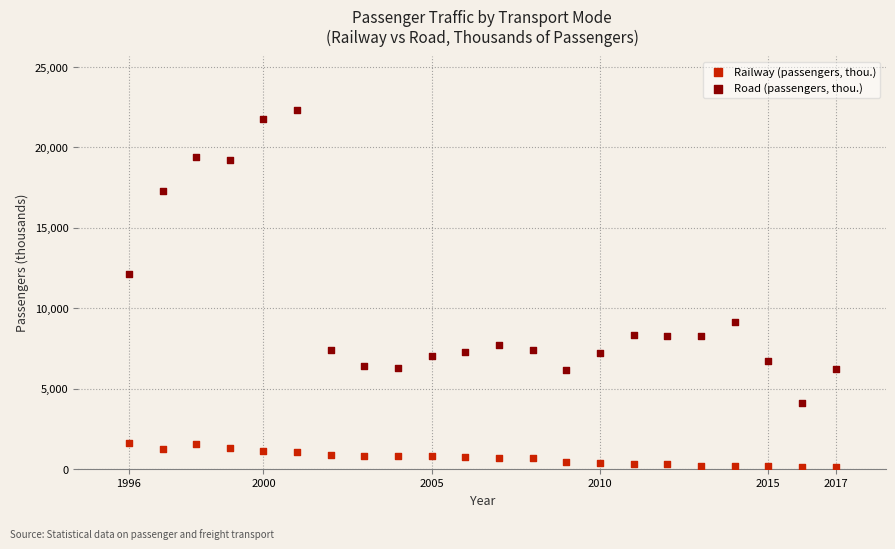

In the Road (passengers, thou.) series, what Y value is closest to 13226?

12152